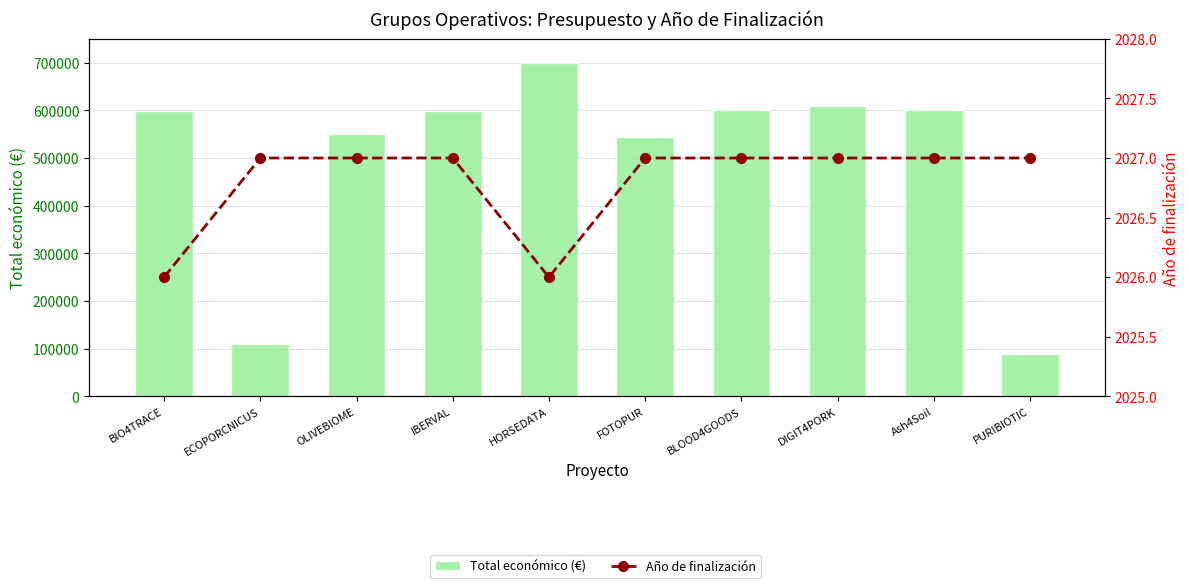

List the series in order of their overall mean, lowest first.

Año de finalización, Total económico (€)